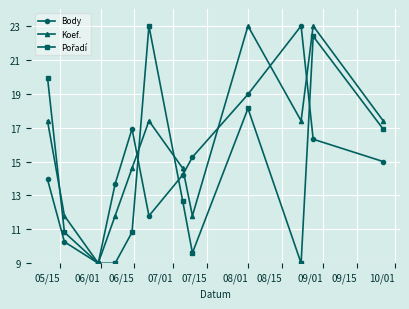

Is this an area chart (filled region under the line)?

No